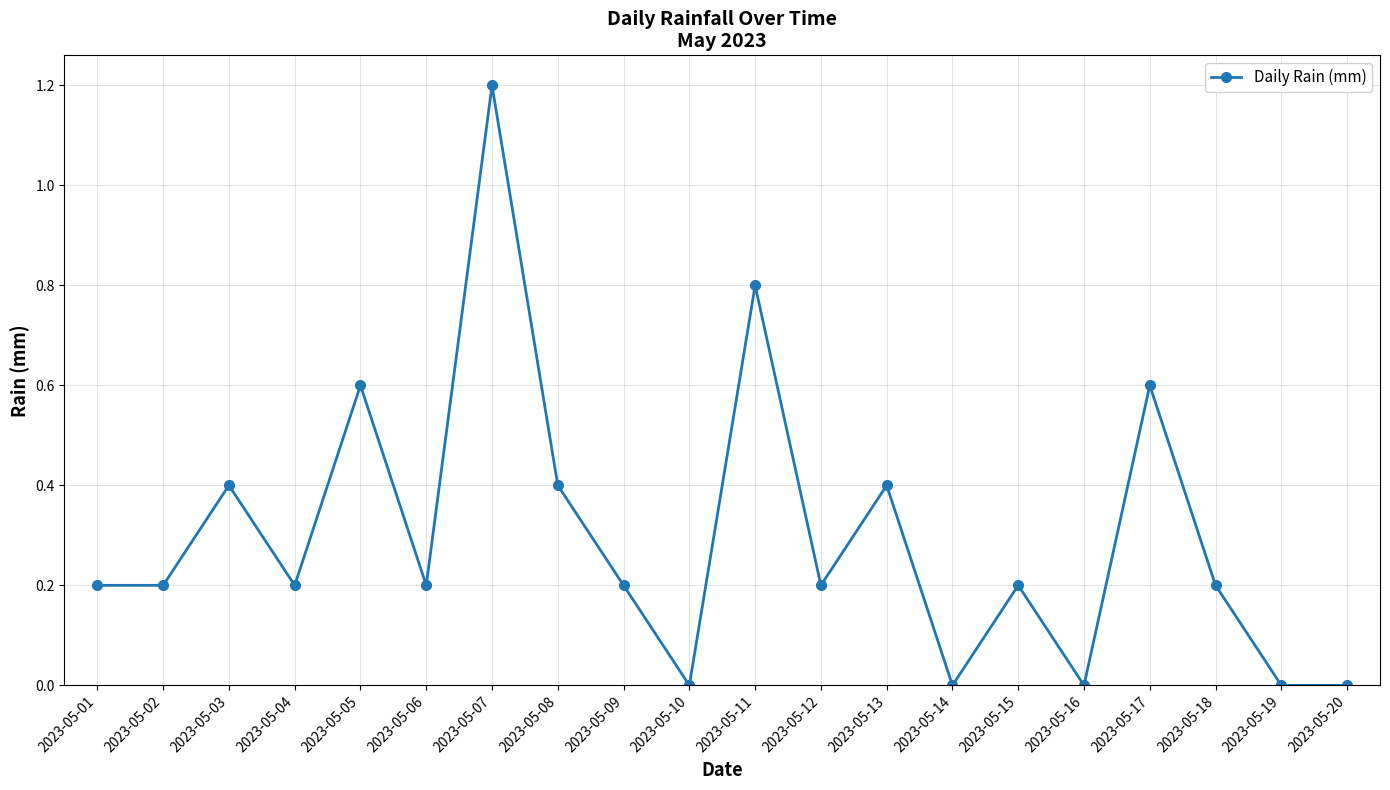

The chart shows a value of 0.2 at 2023-05-13. True or false?

False